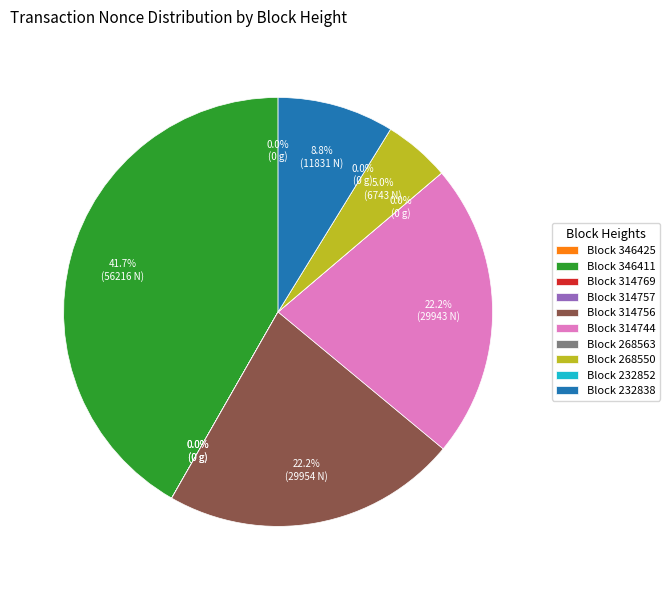

To the nearest percent, what portion does 314756 represent?

22%